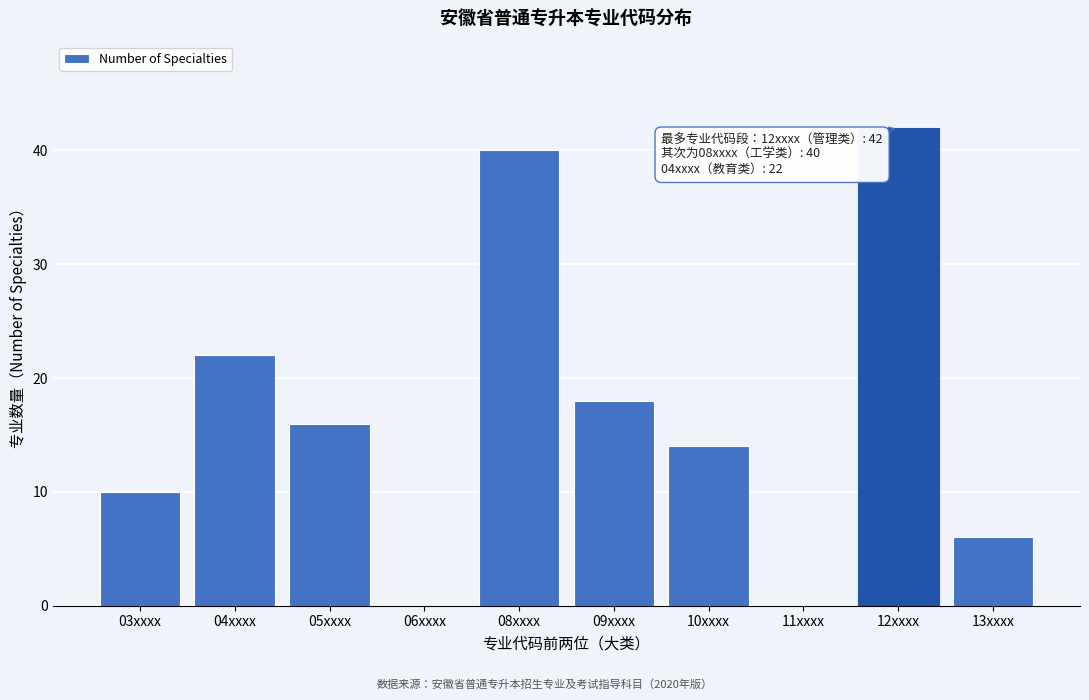

Reading left to right, list all the values displayed in this chart.

03xxxx=10	04xxxx=22	05xxxx=16	06xxxx=0	08xxxx=40	09xxxx=18	10xxxx=14	11xxxx=0	12xxxx=42	13xxxx=6